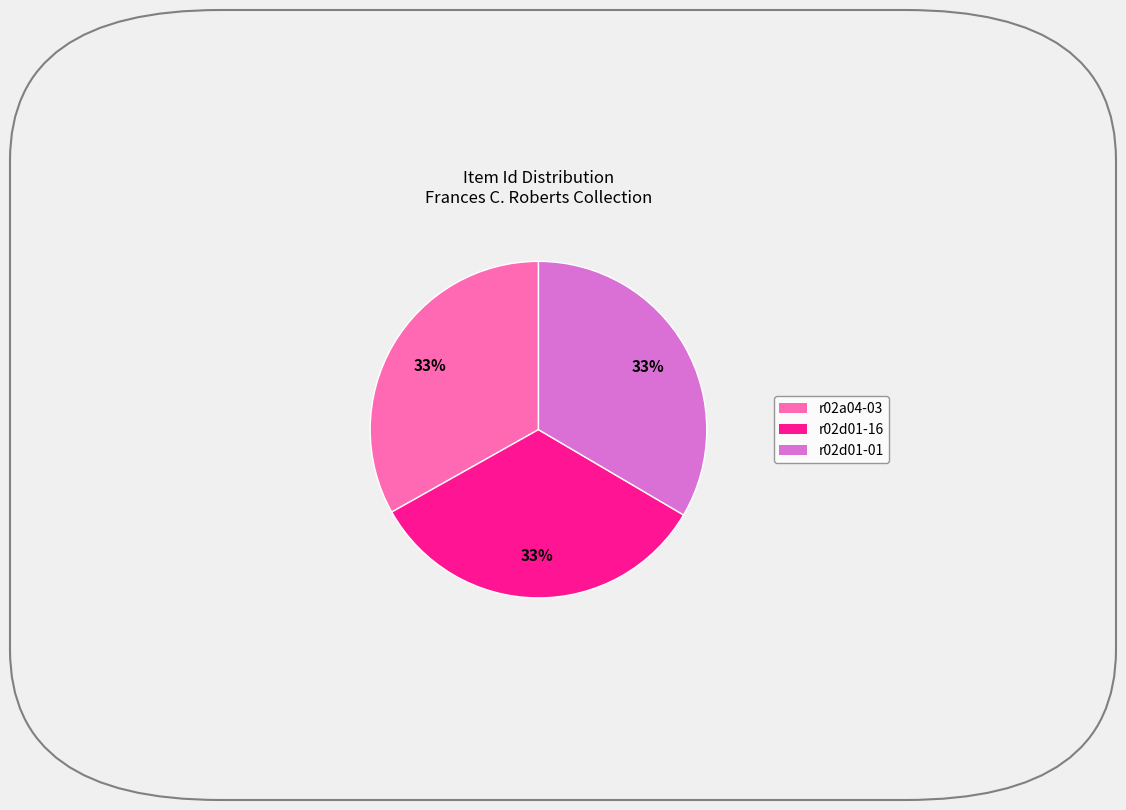

Is there a majority slice in this chart?

No